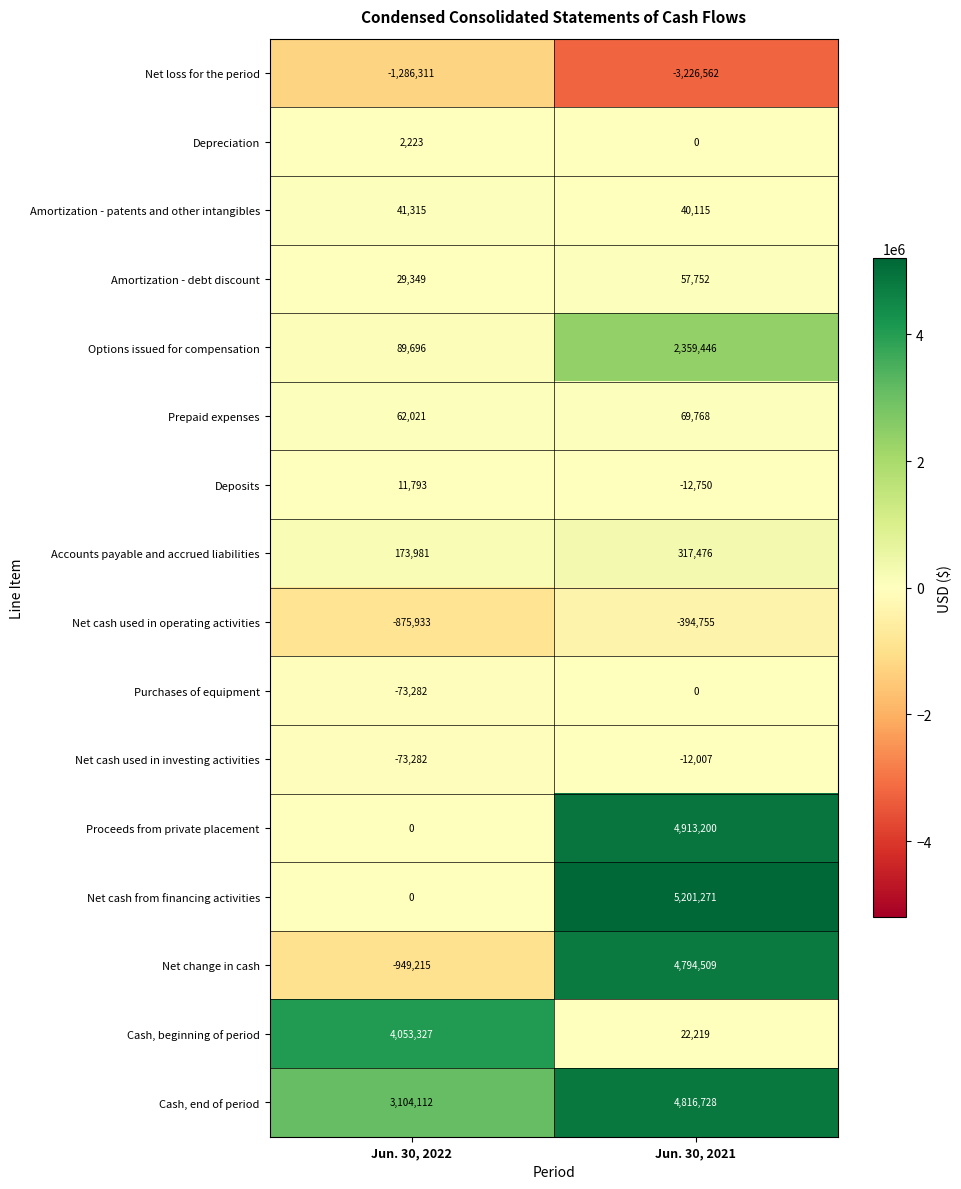

What value does the Cash, beginning of period series have at Jun. 30, 2021, to the nearest 100?

22200